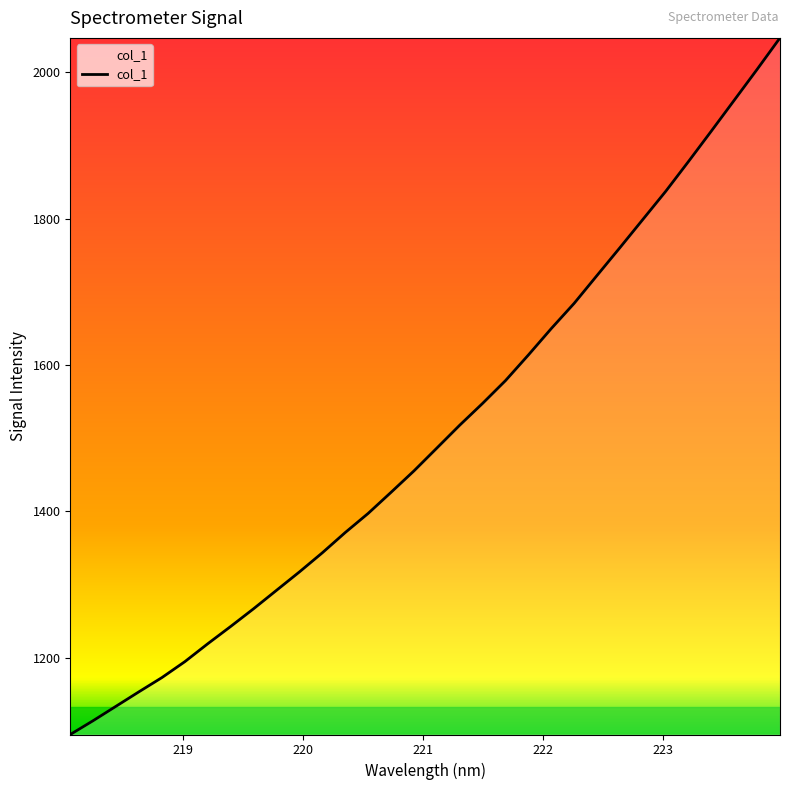

What is the maximum value shown in the chart?

2046.9